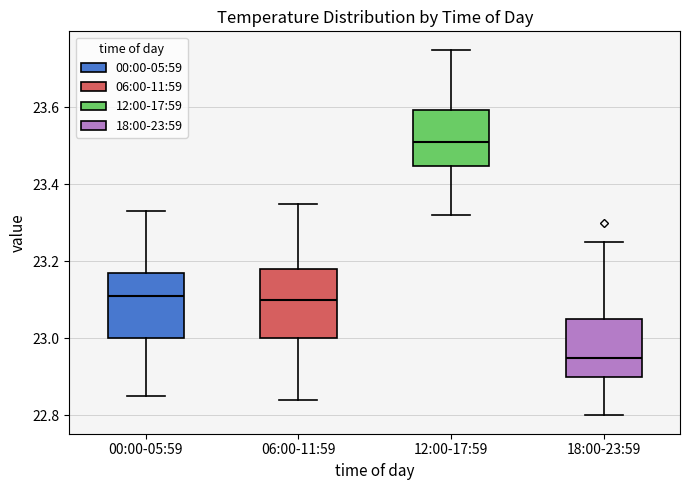

Where does the upper whisker of the box for 00:00-05:59 end on the y-axis? The values are not printed on the chart, so give them approximately, as read against the axis.

23.34